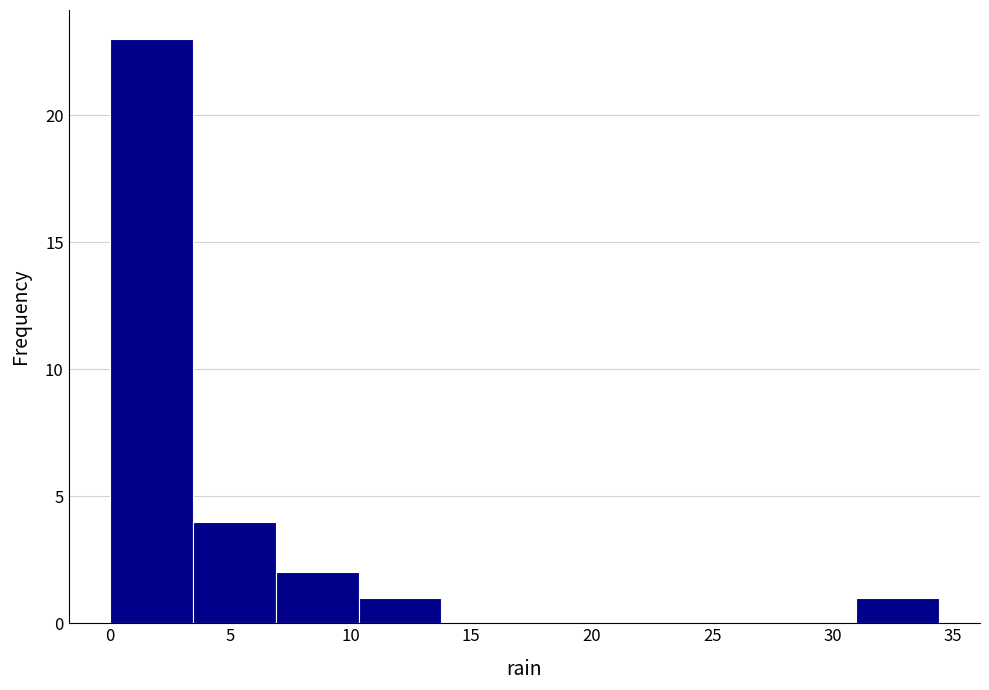

Reading left to right, list every bar in this chart as the range it spans on the x-axis followed by its height. Neither the bar edges nor the heights are printed on the chart, so give them approximately, as read against the axes.

0.0 to 3.5: 23
3.5 to 7.0: 4
7.0 to 10.5: 2
10.5 to 14.0: 1
14.0 to 17.0: 0
17.0 to 20.5: 0
20.5 to 24.0: 0
24.0 to 27.5: 0
27.5 to 31.0: 0
31.0 to 34.5: 1